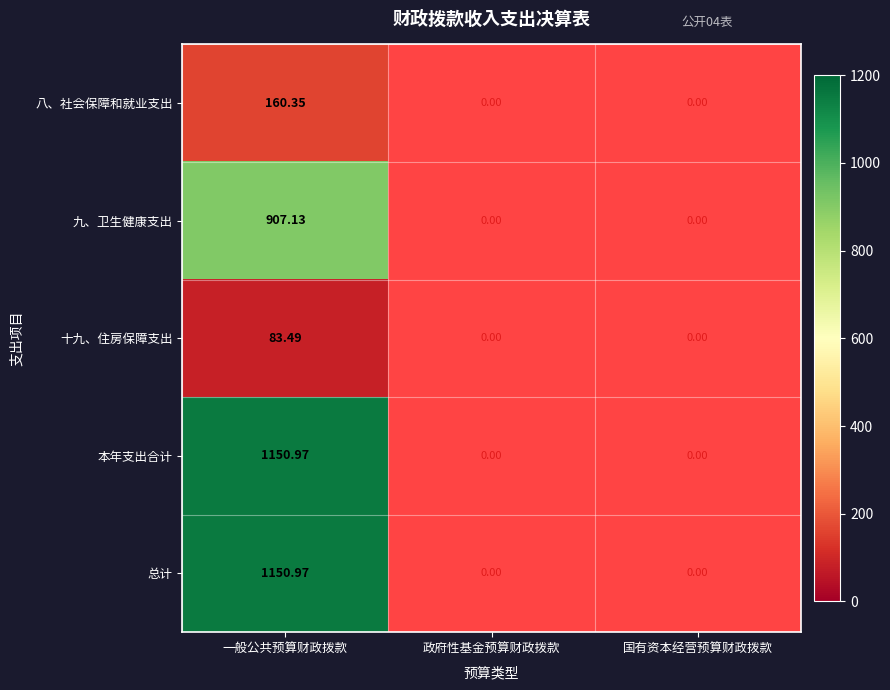

Is the value of 八、社会保障和就业支出 at 一般公共预算财政拨款 greater than the value of 九、卫生健康支出 at 一般公共预算财政拨款?

No